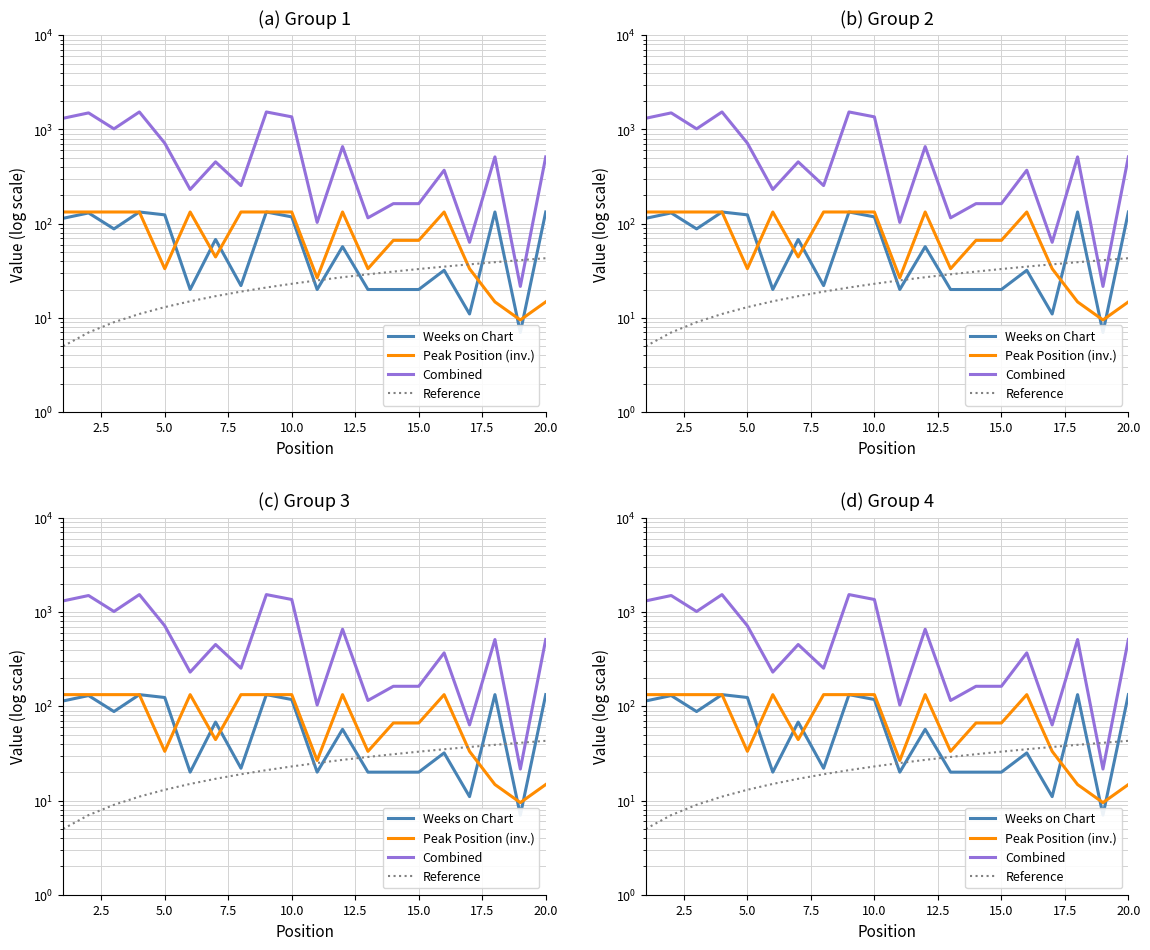

The Reference series shows 13.4 at 5.0. True or false?

False